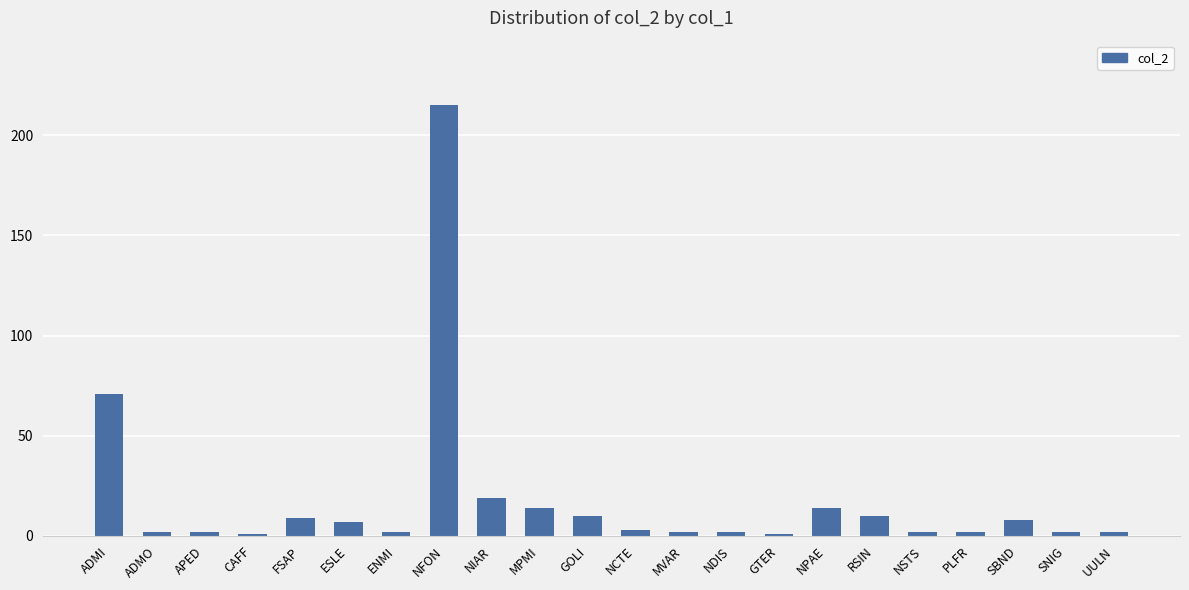

Between NIAR and CAFF, which is larger?

NIAR